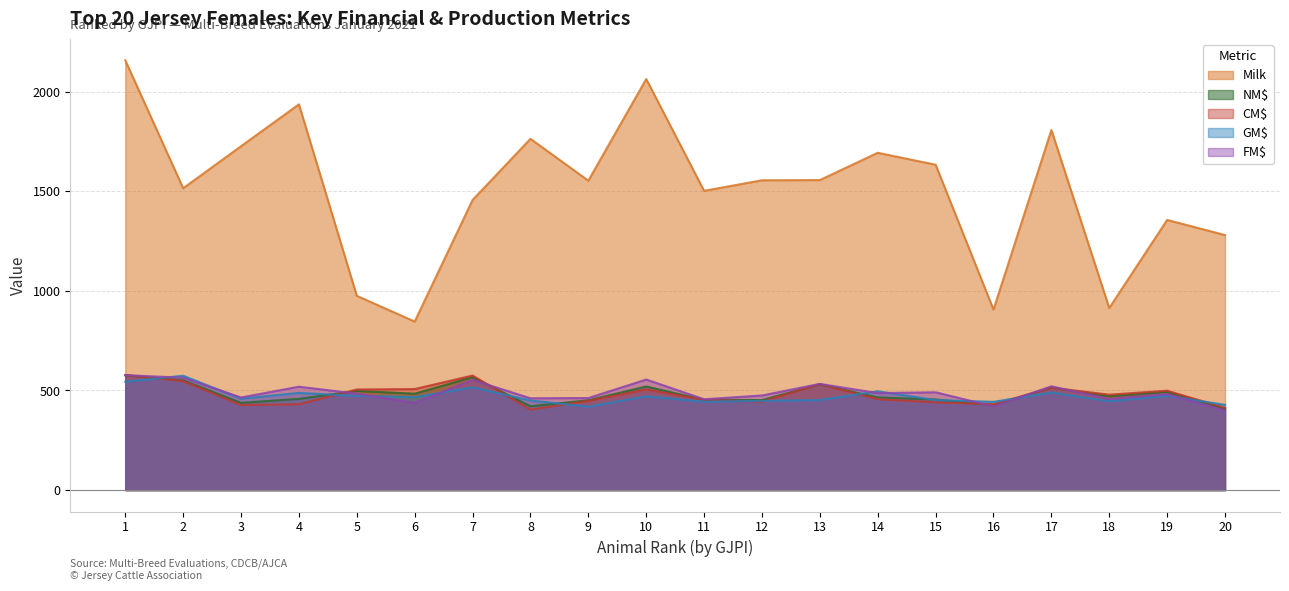

What is the maximum value shown in the chart?

2157